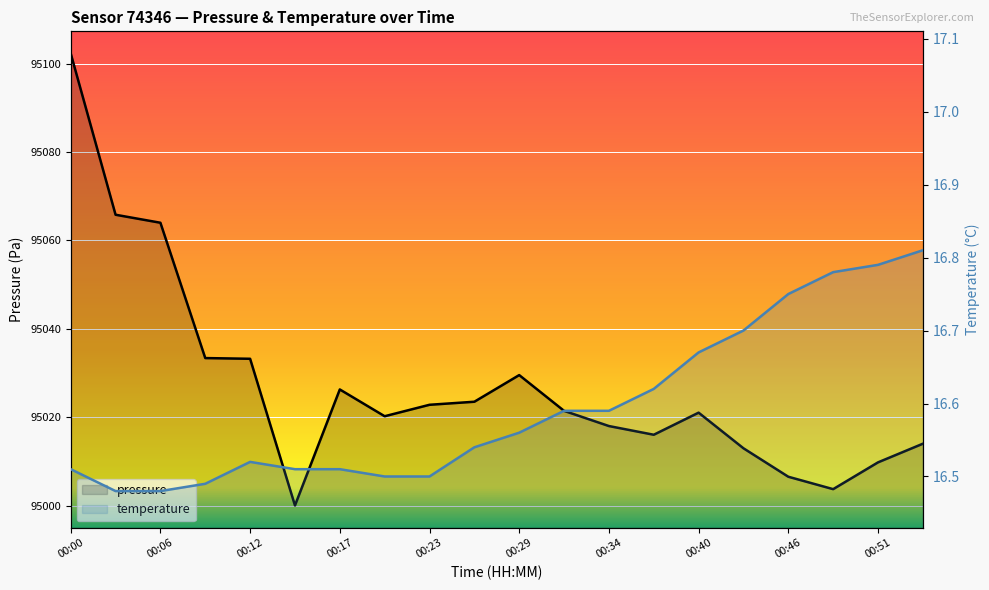

How many data points in pressure are less than 95021?

9